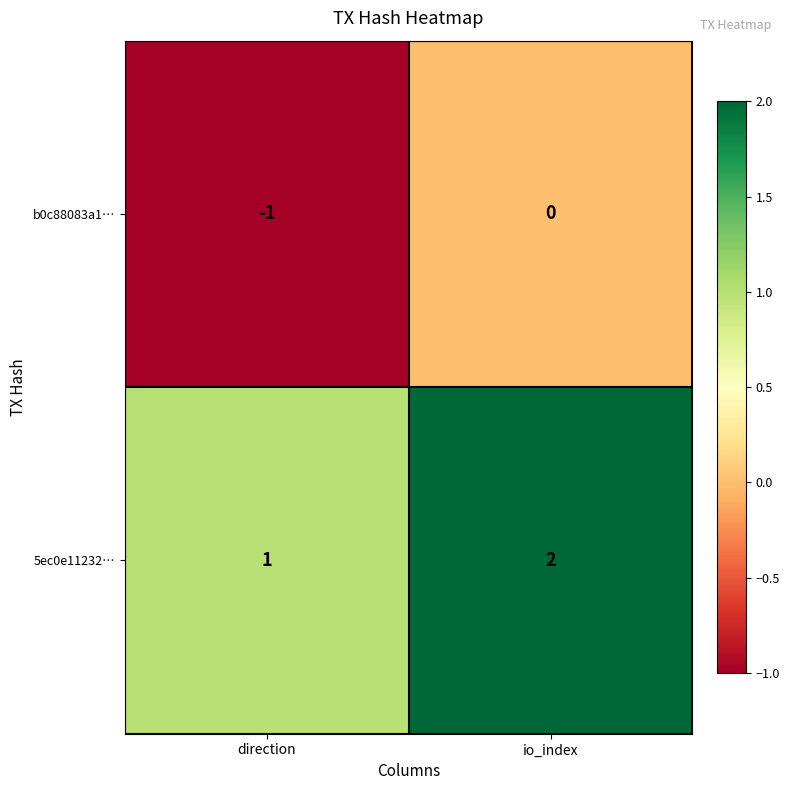

What is the sum of all 5ec0e11232… values?

3